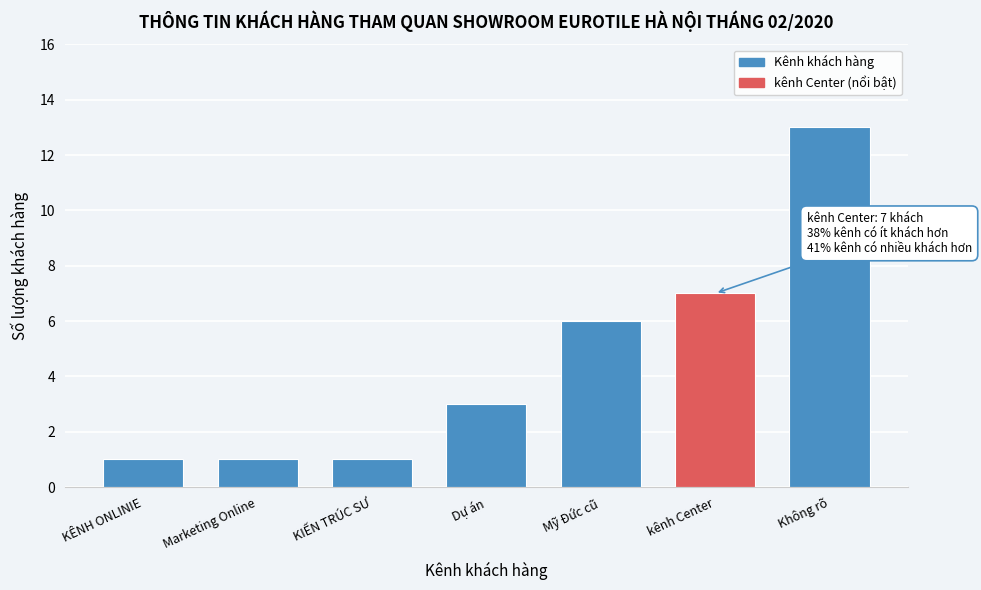

Reading left to right, what are all the values shown in this chart?

KÊNH ONLINIE=1	Marketing Online=1	KIẾN TRÚC SƯ=1	Dự án=3	Mỹ Đức cũ=6	kênh Center=7	Không rõ=13